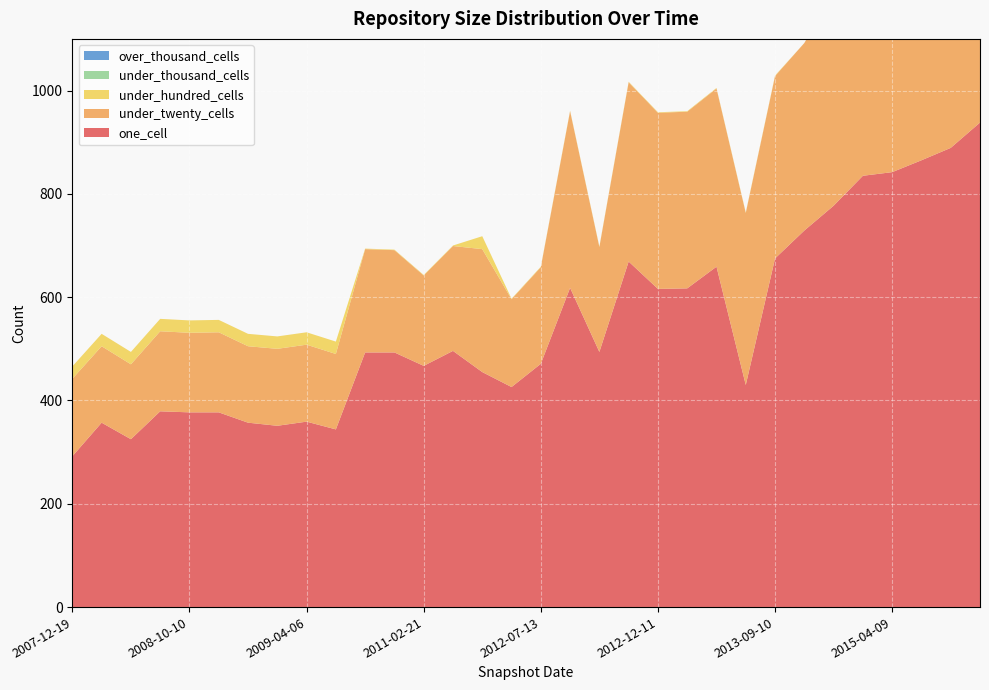

Reading left to right, list all the values displayed in this chart.

one_cell: 292	357	325	379	377	377	357	351	359	344	493	493	467	496	455	426	471	618	494	669	616	617	659	430	675	729	777	835	842	865	889	938
under_twenty_cells: 150	148	145	155	154	155	148	149	149	146	200	198	175	203	238	170	187	342	203	347	341	342	345	333	353	363	413	409	411	420	428	464
under_hundred_cells: 24	24	24	24	24	24	24	24	24	24	1	1	1	1	25	1	1	1	1	1	1	1	1	1	1	0	3	4	4	4	4	32
under_thousand_cells: 0	0	0	0	0	0	0	0	0	0	0	0	0	0	0	0	0	0	0	0	0	0	0	0	0	0	0	0	0	0	0	0
over_thousand_cells: 0	0	0	0	0	0	0	0	0	0	0	0	0	0	0	0	0	0	0	0	0	0	0	0	0	0	0	0	0	0	0	0